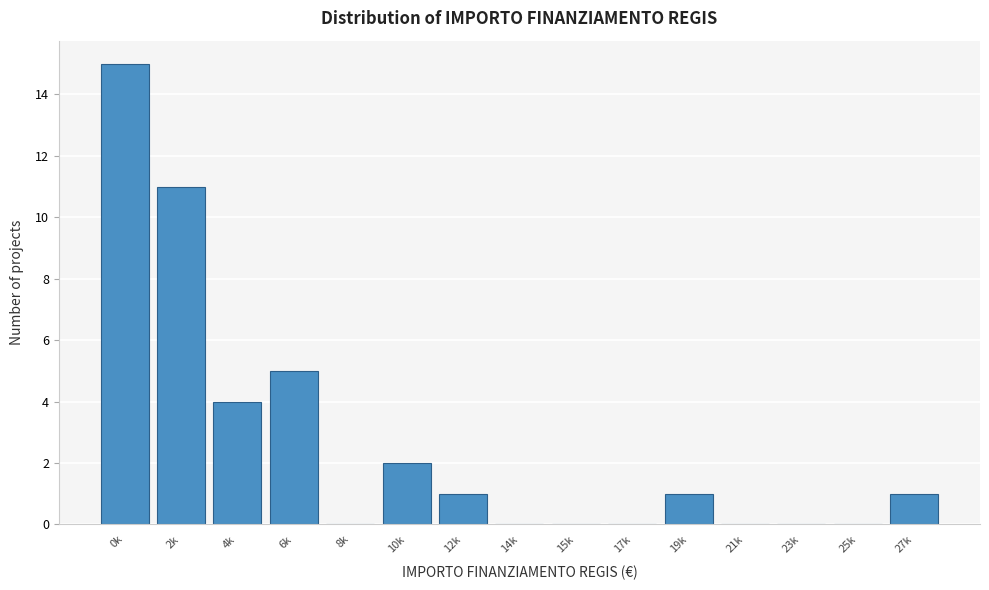

Reading left to right, transcribe all the data shown in this chart.

0k=15	2k=11	4k=4	6k=5	8k=0	10k=2	12k=1	14k=0	15k=0	17k=0	19k=1	21k=0	23k=0	25k=0	27k=1